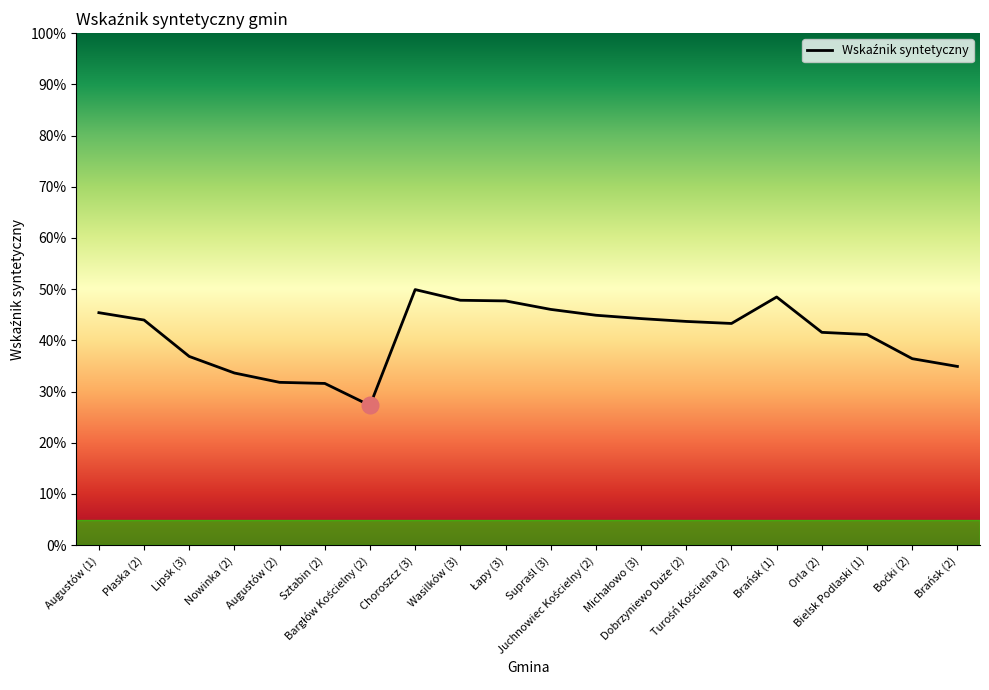

The chart shows a value of 0.4 at Dobrzyniewo Duże (2). True or false?

True